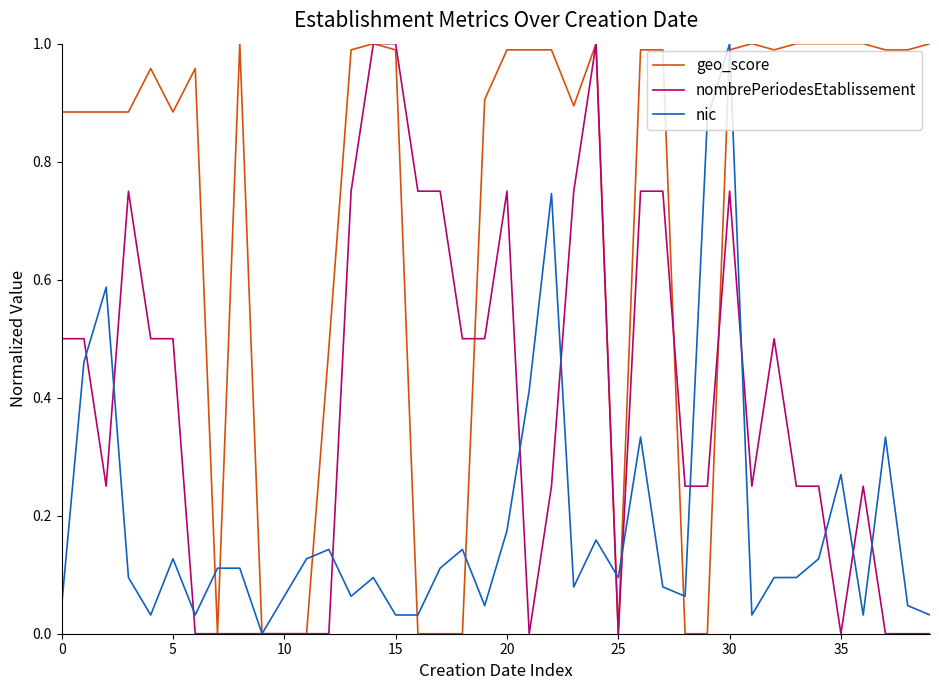

Rank the series by their average value, from lowest to highest.

nic, nombrePeriodesEtablissement, geo_score